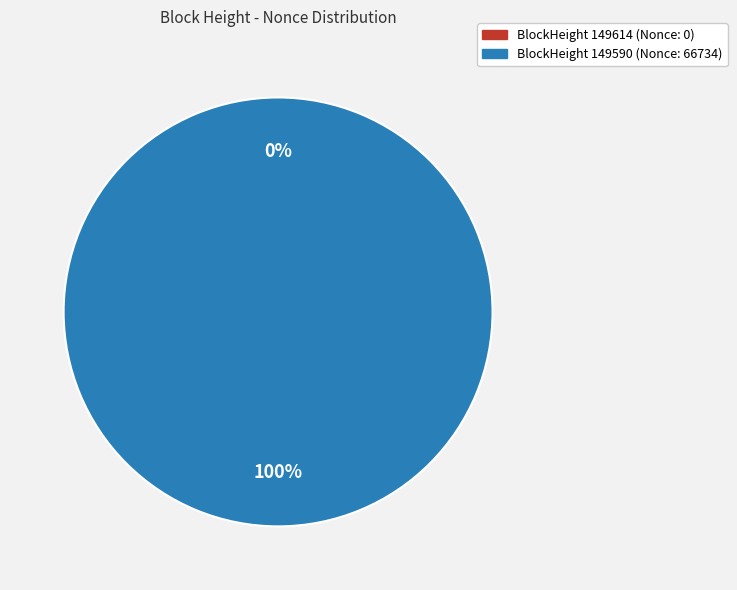

How many slices are in this pie chart?

2